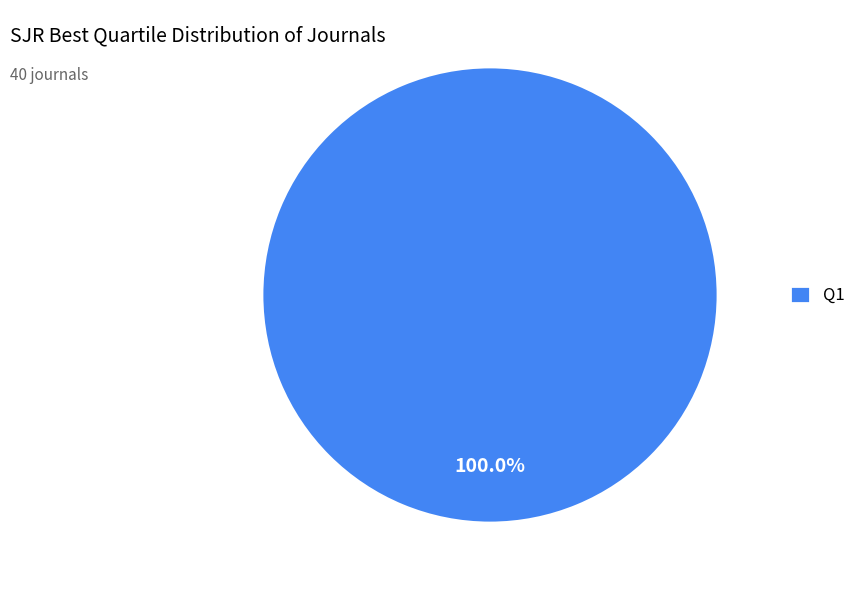

Is it true that Q1 is 94% of the pie?

False